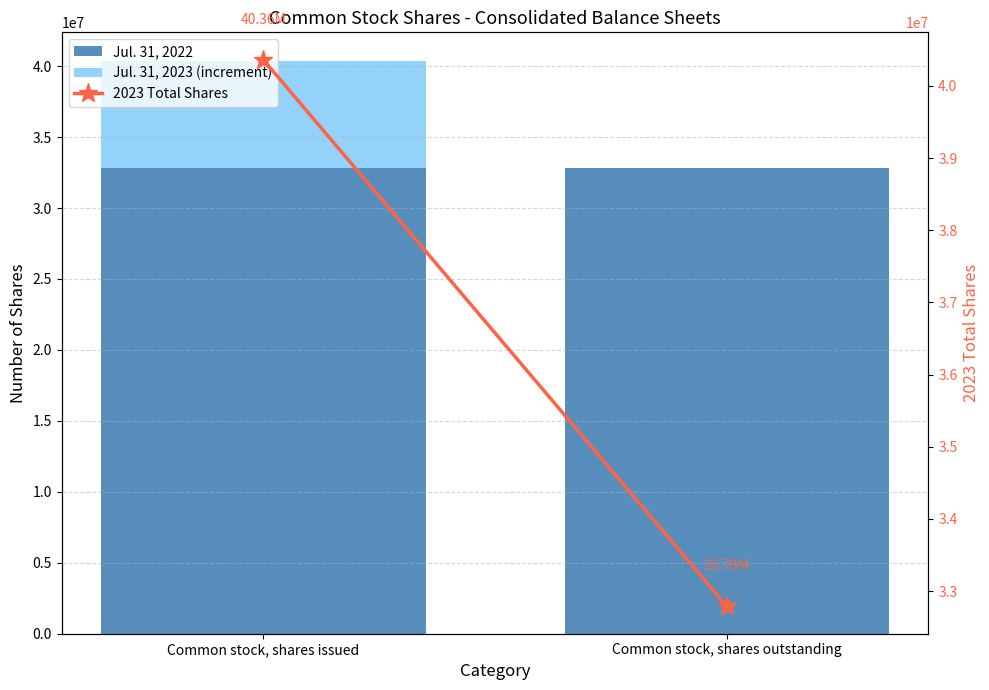

The value of Jul. 31, 2022 at Common stock, shares issued is 52782926. True or false?

False